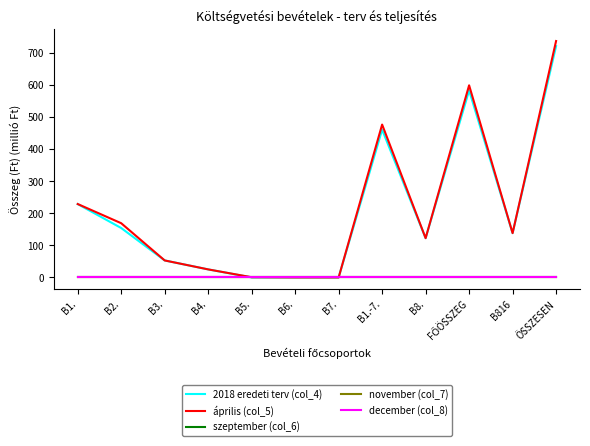

True or false: 2018 eredeti terv (col_4) and december (col_8) cross at least once.

False